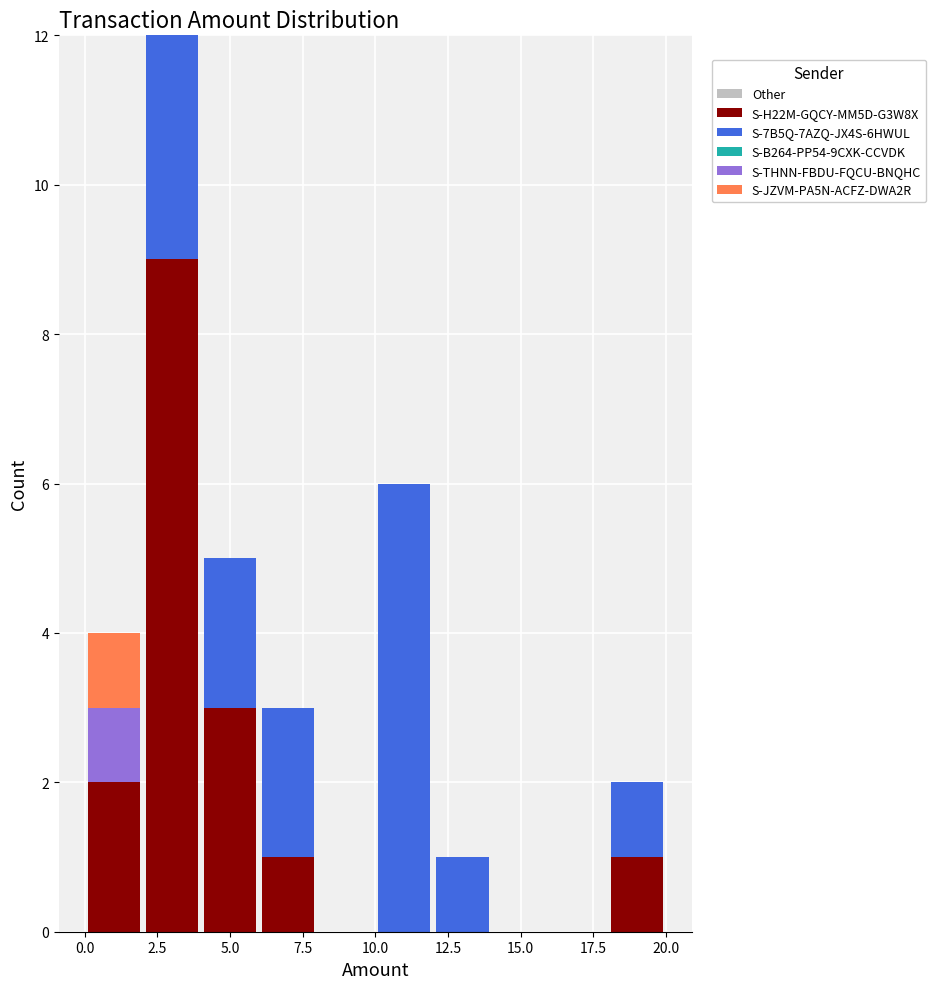

Reading left to right, transcribe this chart: for each stacked bar, give the range it covers on the x-axis and its total height. The values are not printed on the chart, so give them approximately, as read against the axis.

0 to 2: 4
2 to 4: 12
4 to 6: 5
6 to 8: 3
8 to 10: 0
10 to 12: 6
12 to 14: 1
14 to 16: 0
16 to 18: 0
18 to 20: 2